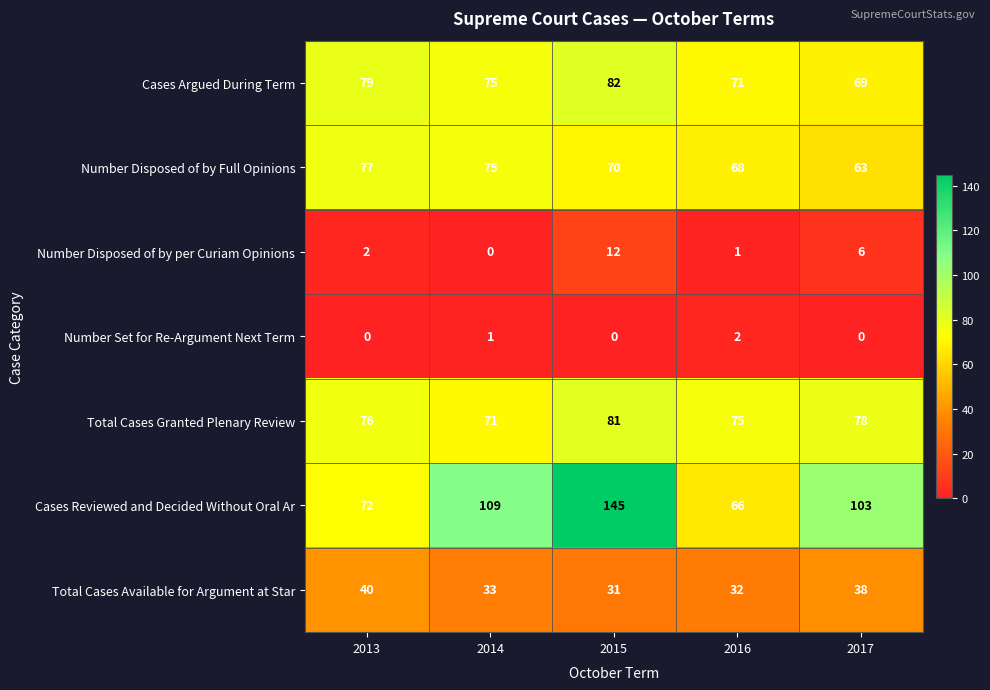

The Total Cases Available for Argument at Star series shows 33 at 2014. True or false?

True